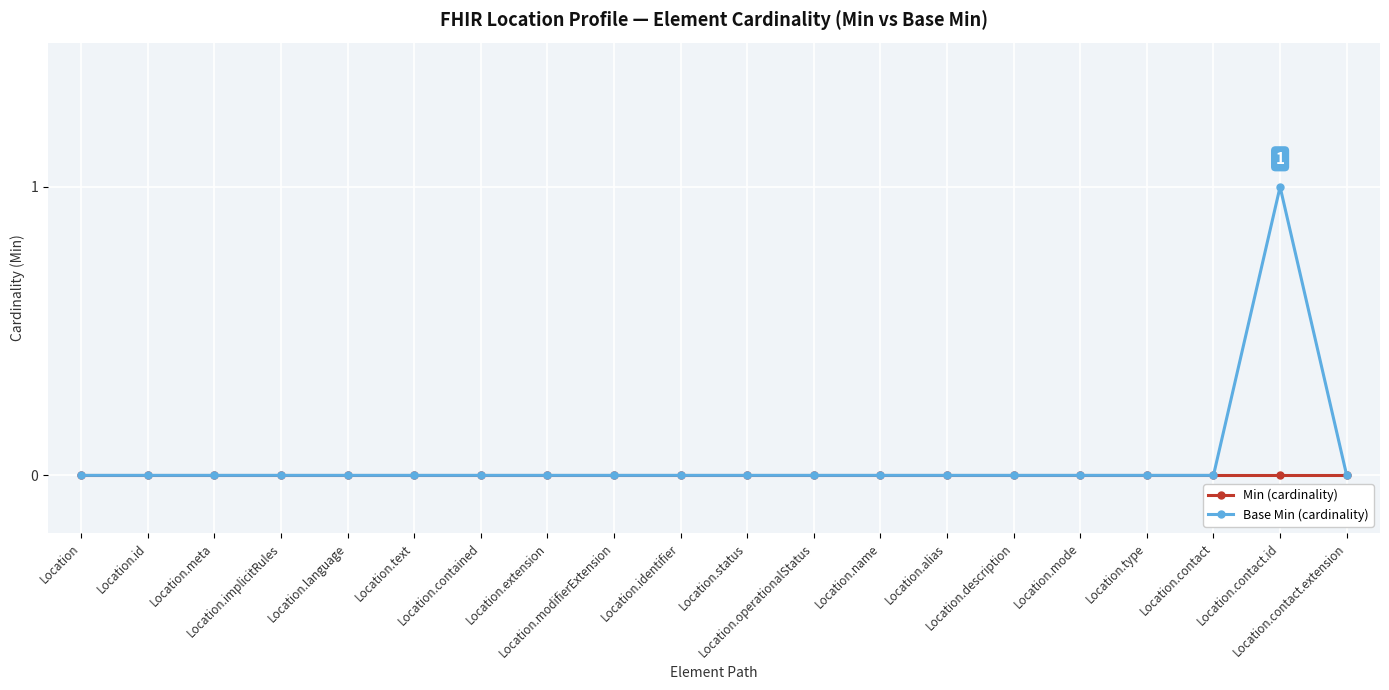

Count the number of data series in this chart.

2